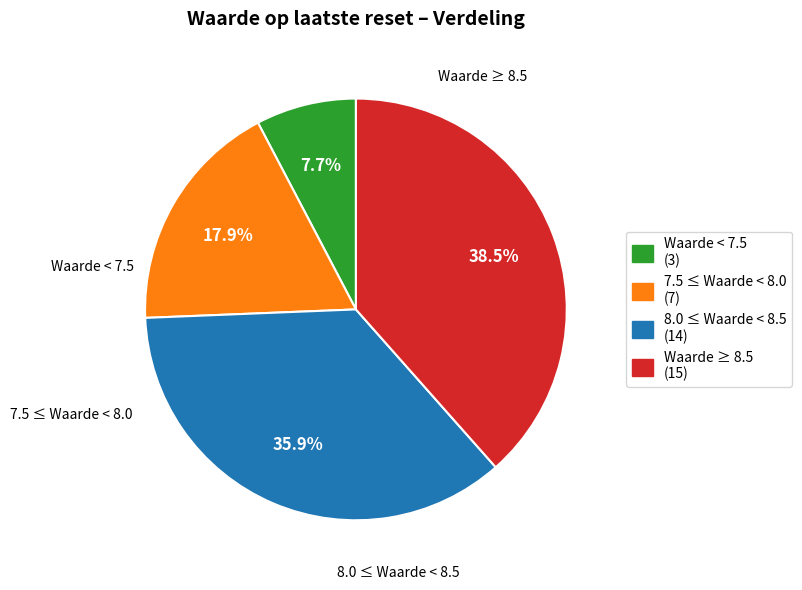

Does any single category account for the majority?

No